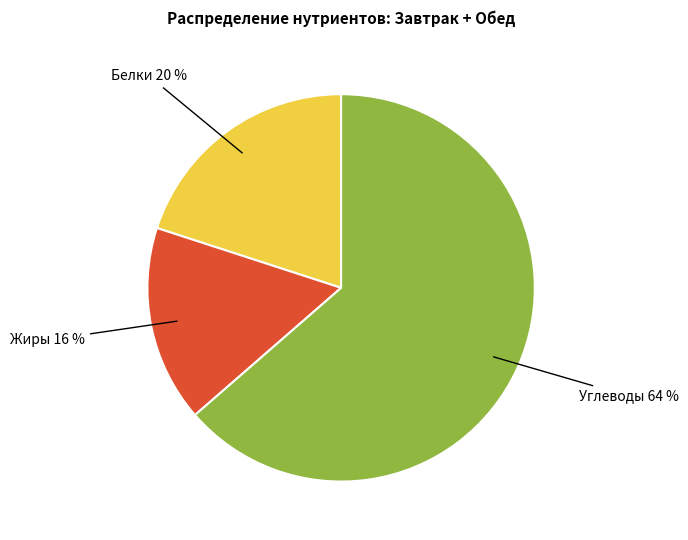

To the nearest percent, what is the average slice percentage?

33%